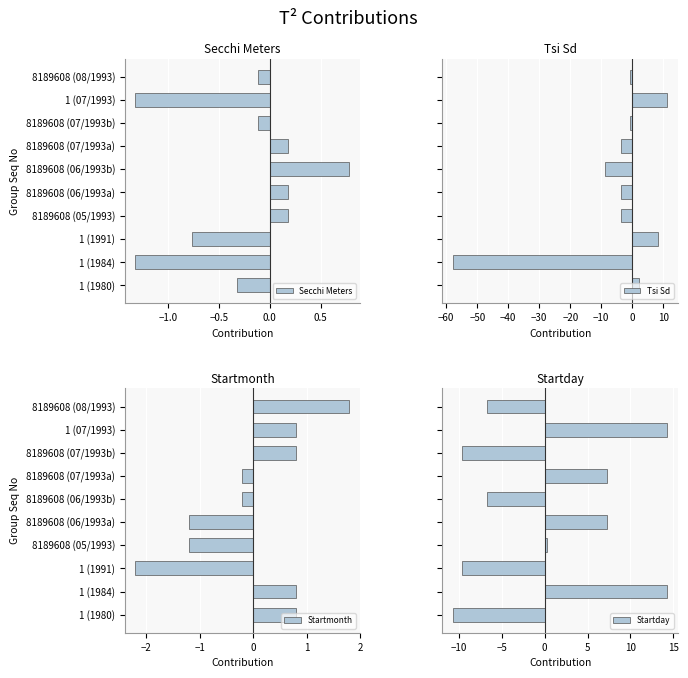

What is the highest value of the Startday series?

14.3